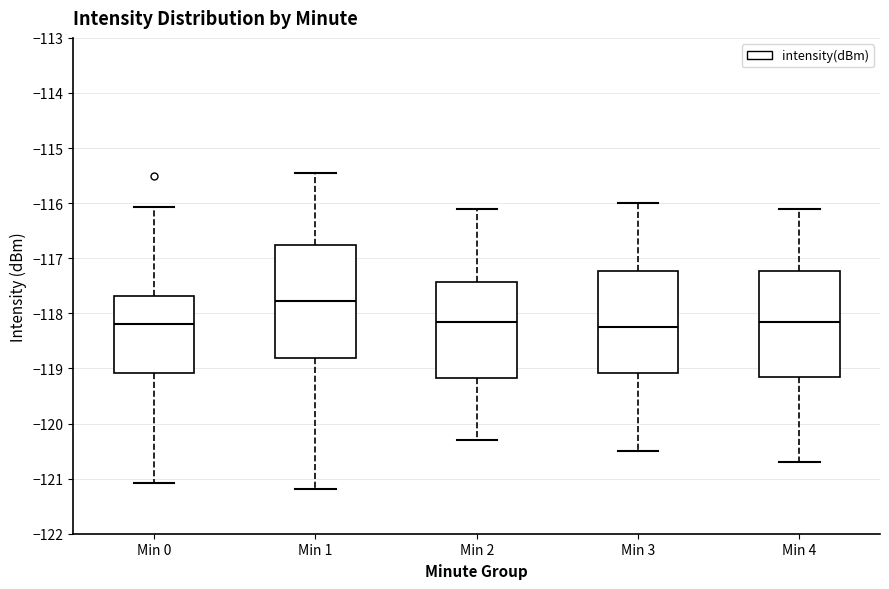

Reading left to right, transcribe this box plot: for each box, give where its median line is, the range the box spans, and where its two whiskers end, as read against the y-axis. The values are not printed on the chart, so give them approximately, as read against the axis.

Min 0: median -118.2, box -119.1 to -117.7, whiskers -121.1 to -116.1
Min 1: median -117.8, box -118.8 to -116.8, whiskers -121.2 to -115.5
Min 2: median -118.1, box -119.2 to -117.4, whiskers -120.3 to -116.1
Min 3: median -118.2, box -119.1 to -117.2, whiskers -120.5 to -116.0
Min 4: median -118.1, box -119.1 to -117.2, whiskers -120.7 to -116.1